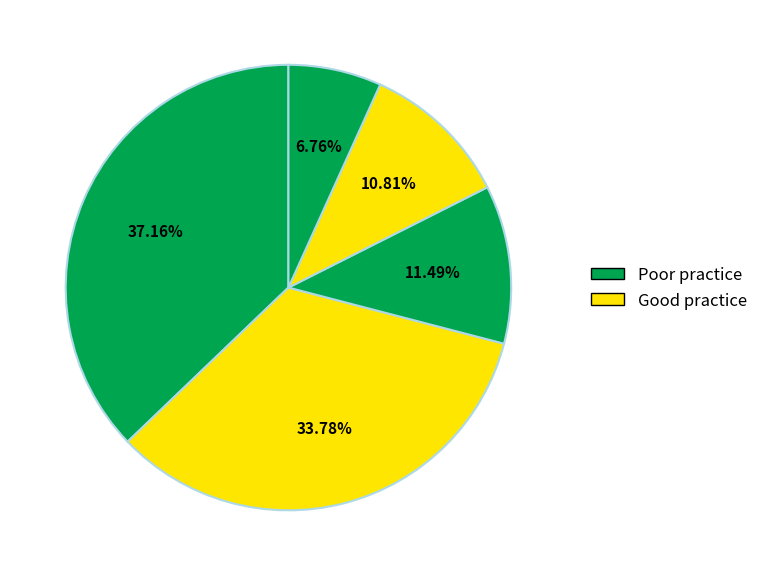

How many slices are in this pie chart?

5